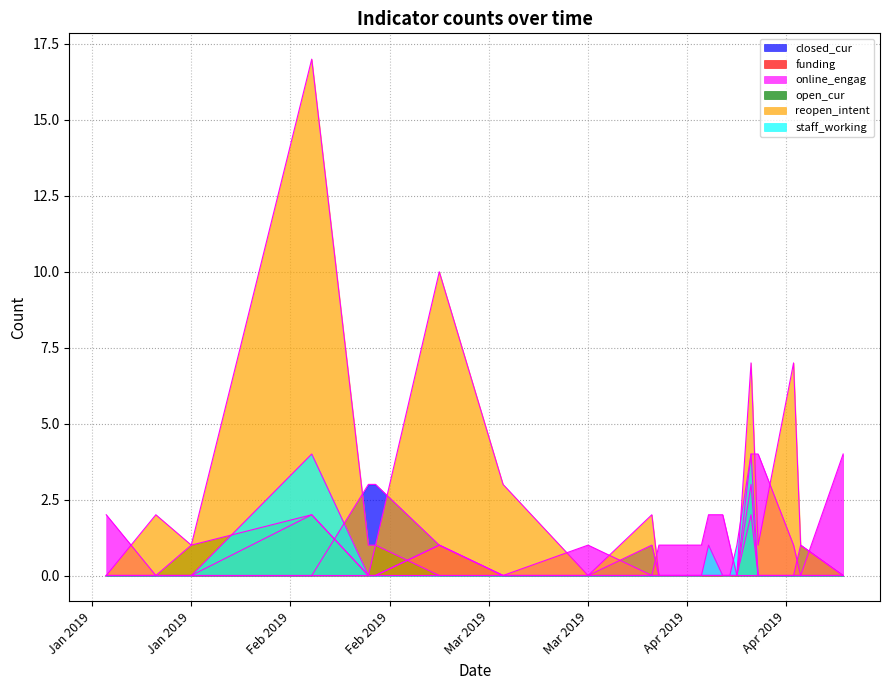

Between 2019-04-05 and 2019-04-17, which is larger?

2019-04-05